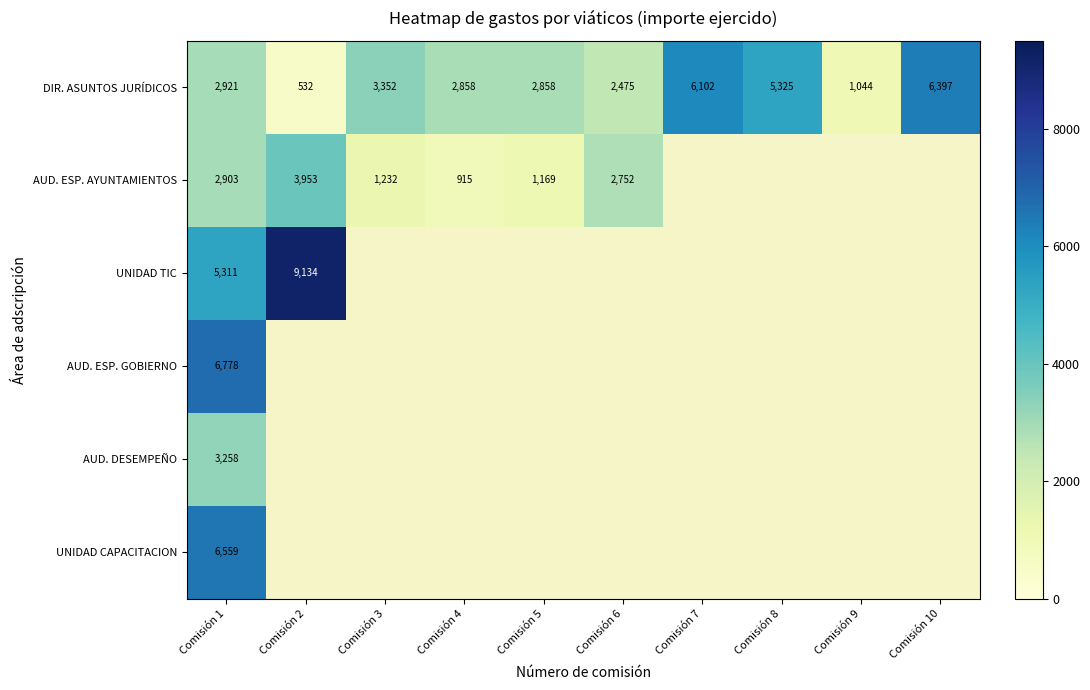

What is the spread (max minus min) of values at Comisión 1?

3875